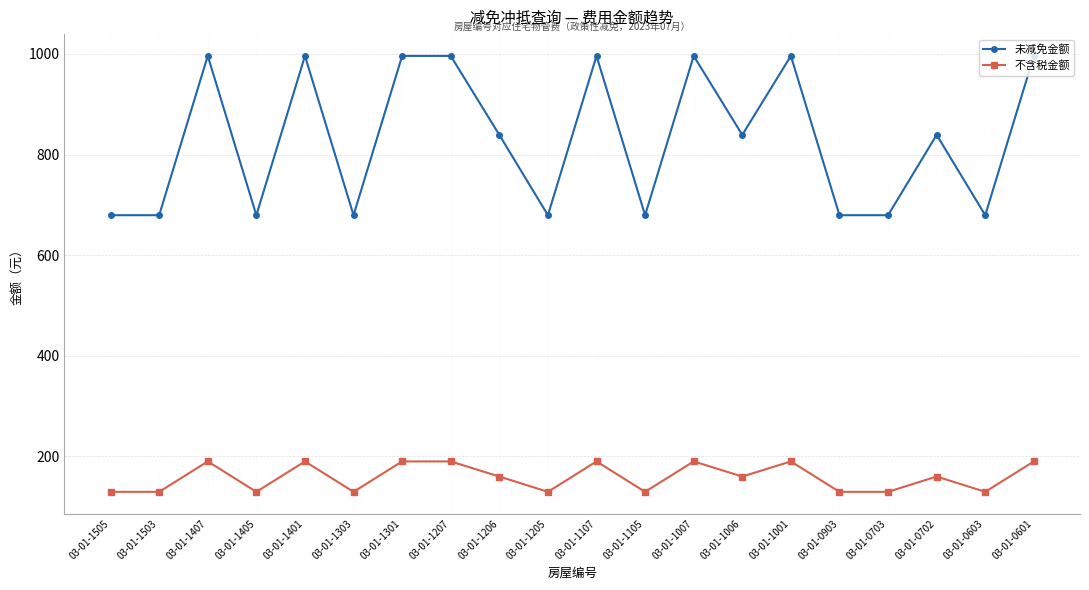

Reading right to left, extract all data points from this chart.

未减免金额: 996.2	679.6	839.2	679.6	679.6	996.2	839.2	996.2	679.6	996.2	679.6	839.2	996.2	996.2	679.6	996.2	679.6	996.2	679.6	679.6
不含税金额: 190.1	129.7	160.2	129.7	129.7	190.1	160.2	190.1	129.7	190.1	129.7	160.2	190.1	190.1	129.7	190.1	129.7	190.1	129.7	129.7